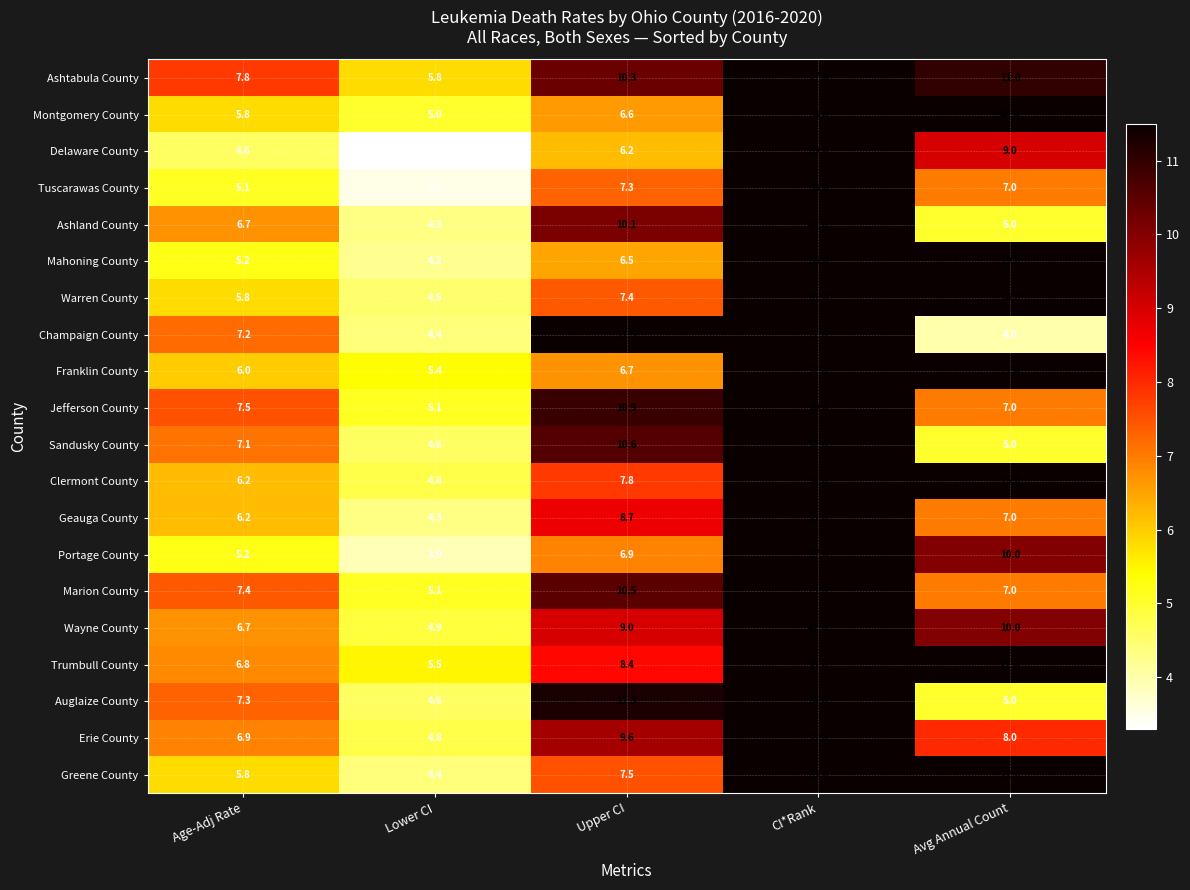

Which category has the lowest value across all series?

Lower CI